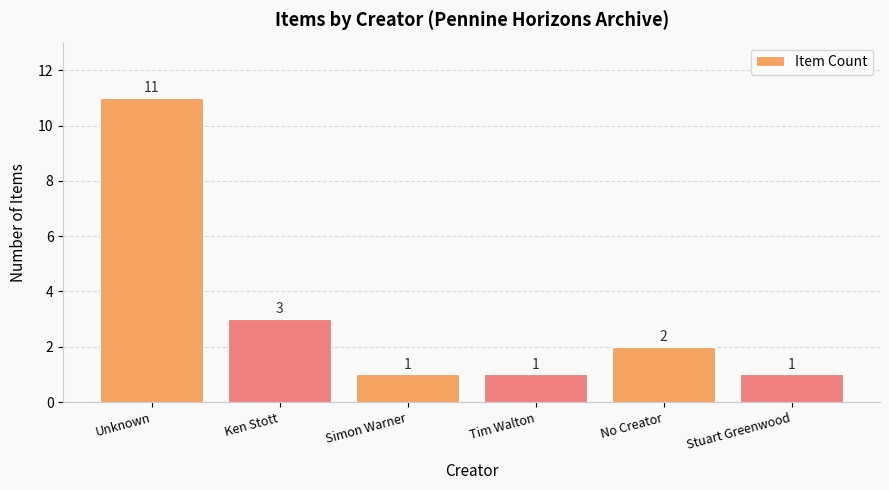

Reading left to right, extract all data points from this chart.

Unknown=11	Ken Stott=3	Simon Warner=1	Tim Walton=1	No Creator=2	Stuart Greenwood=1